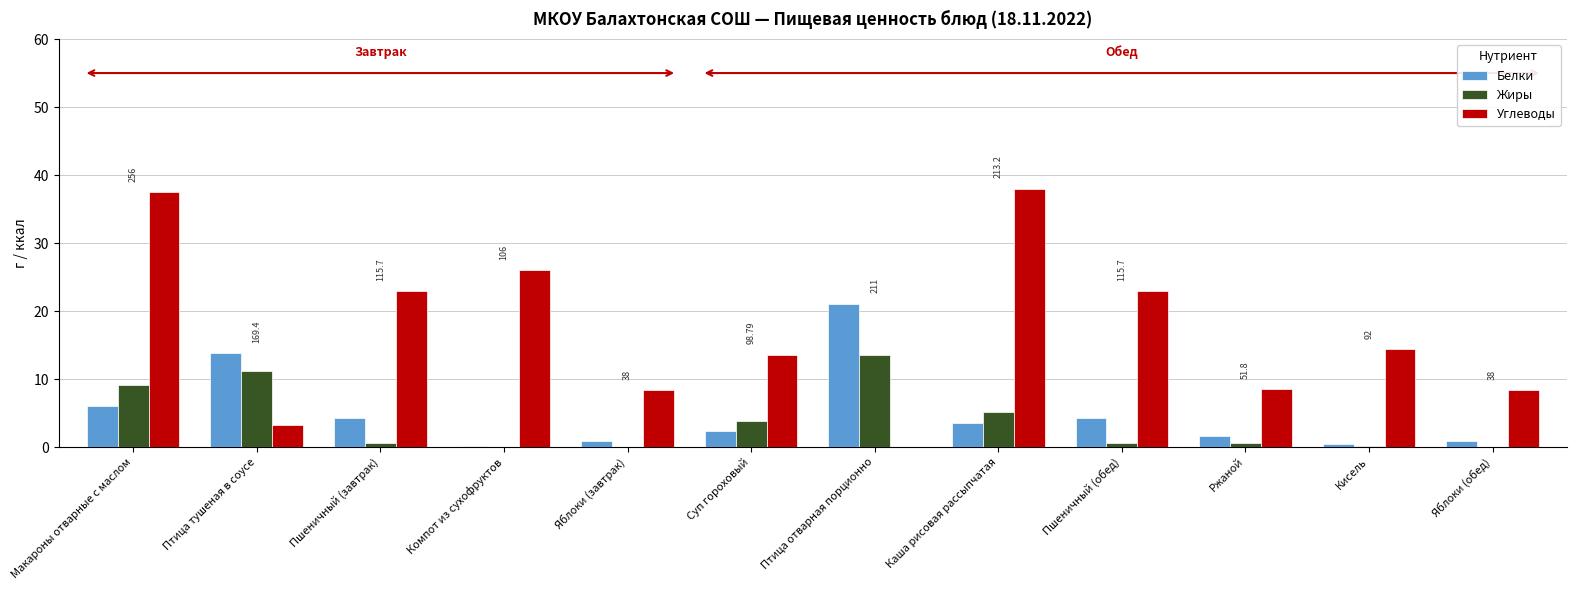

The Белки series shows 6.0 at Макароны отварные с маслом. True or false?

True